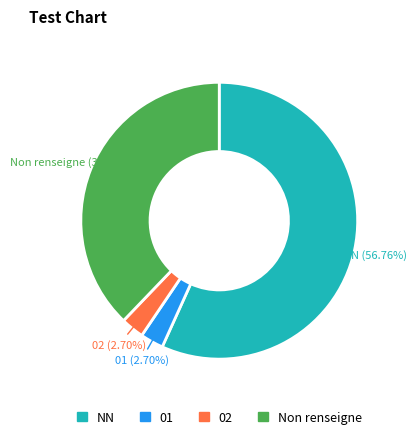

How many segments does this pie chart have?

4